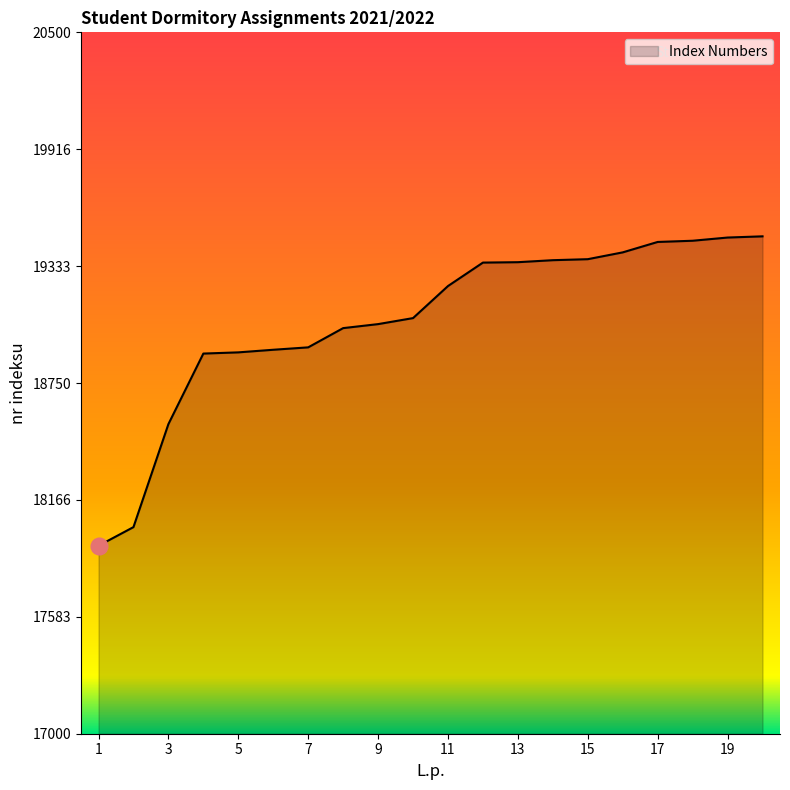

How many lines are shown in the chart?

1